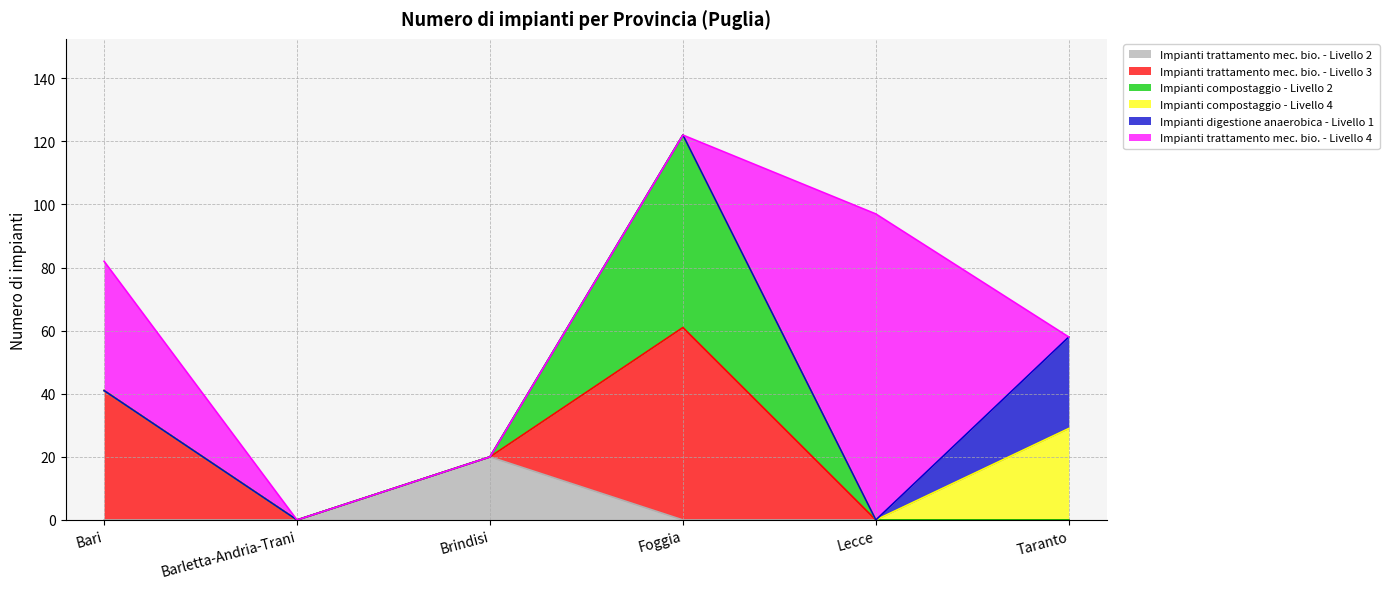

What position from the right is Brindisi?

4